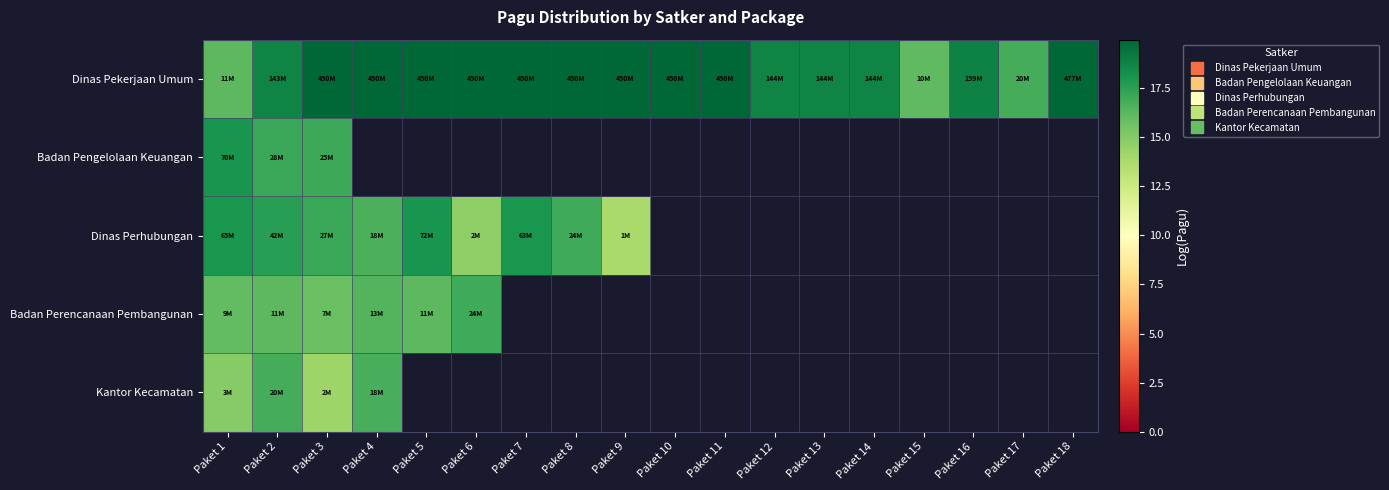

List the labels in order of Dinas Perhubungan value, smallest first.

Paket 9, Paket 6, Paket 4, Paket 8, Paket 3, Paket 2, Paket 7, Paket 1, Paket 5, Paket 10, Paket 11, Paket 12, Paket 13, Paket 14, Paket 15, Paket 16, Paket 17, Paket 18